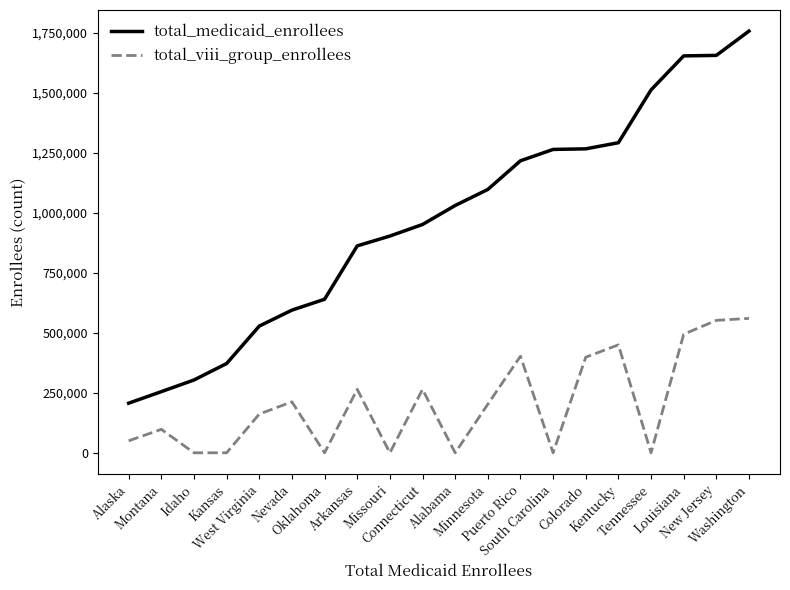

What is the maximum value shown in the chart?

1757941